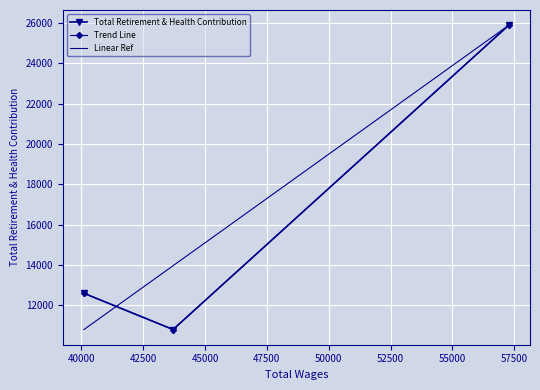

What is the value of the 2nd point from the left?

10803